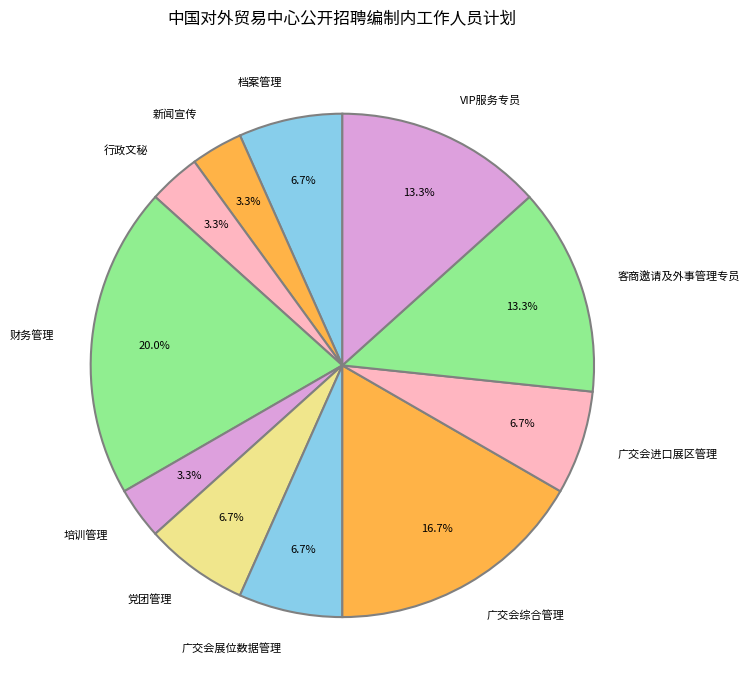

To the nearest percent, what portion does VIP服务专员 represent?

13%